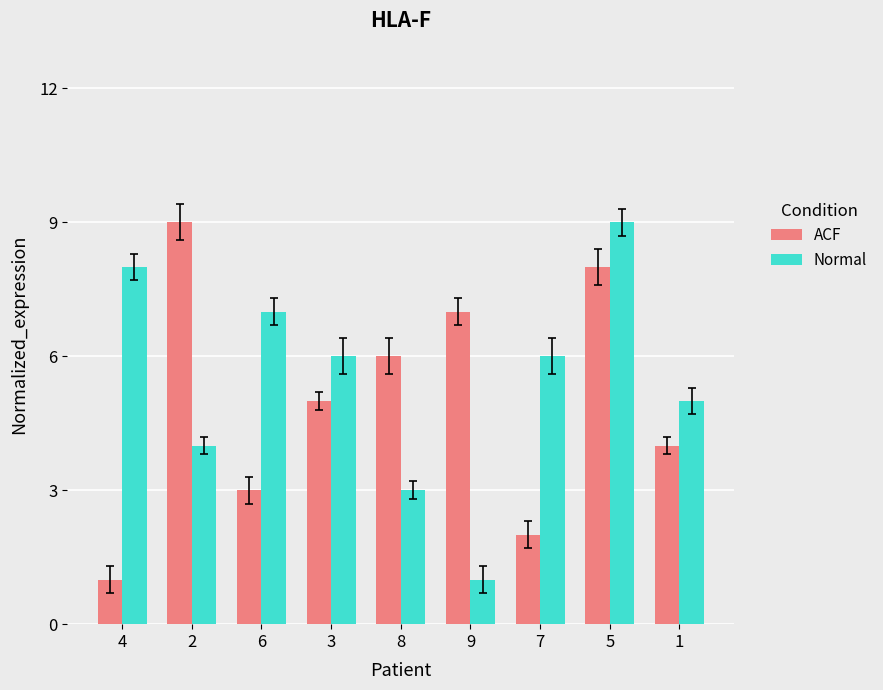

Does the chart contain any negative values?

No